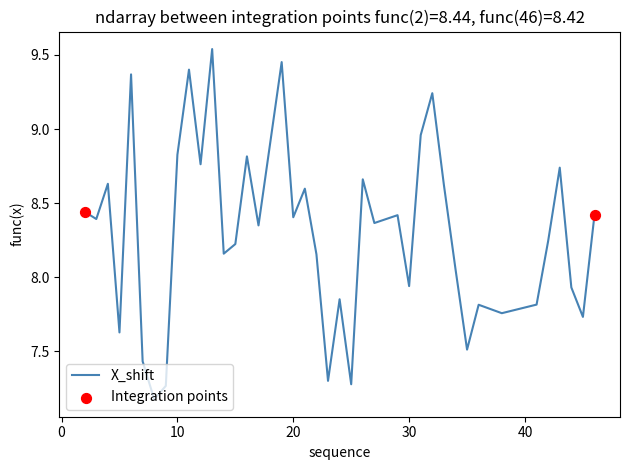

What is the difference between the maximum and minimum values?

2.4